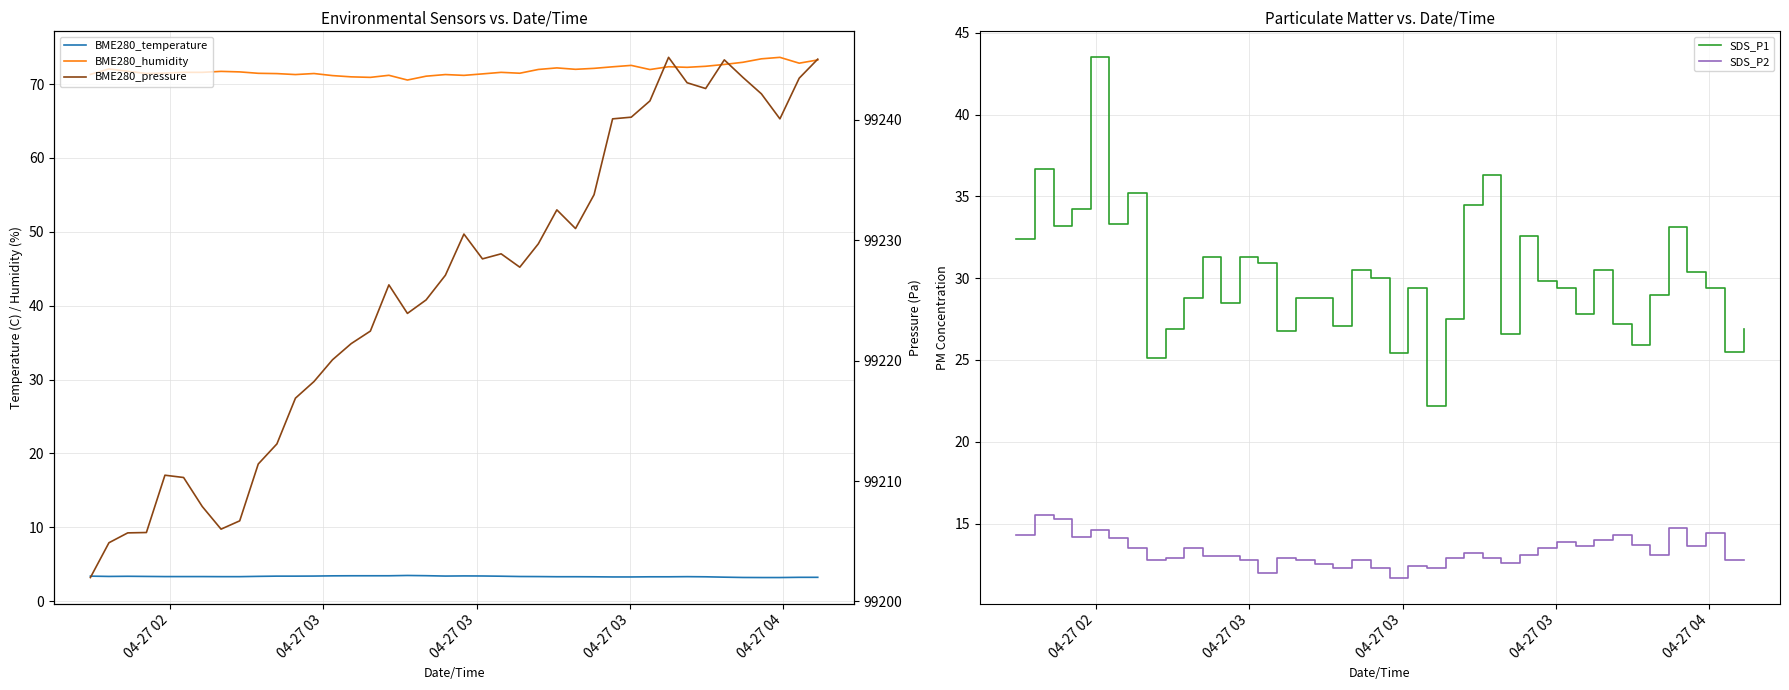

What is the lowest value of the SDS_P1 series?

22.2